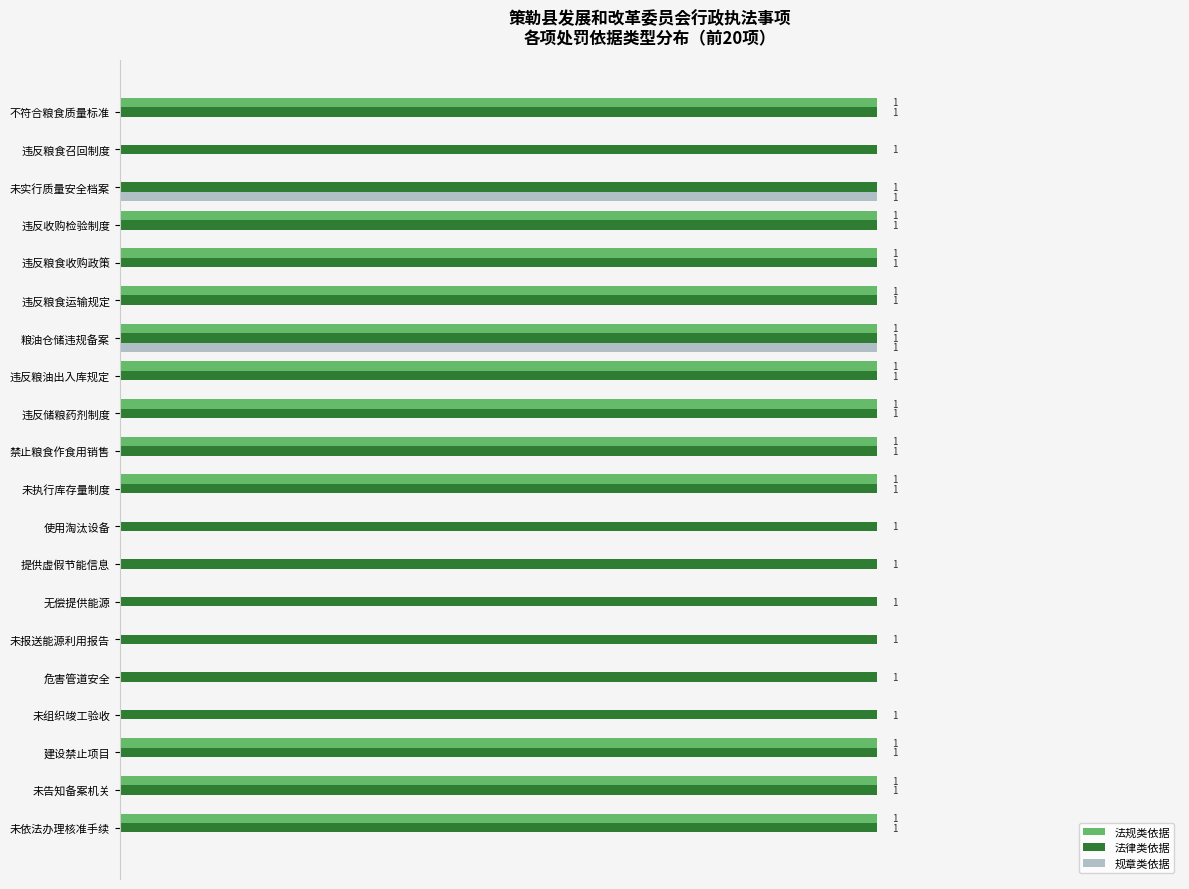

Which series has the largest total across all categories?

法律类依据